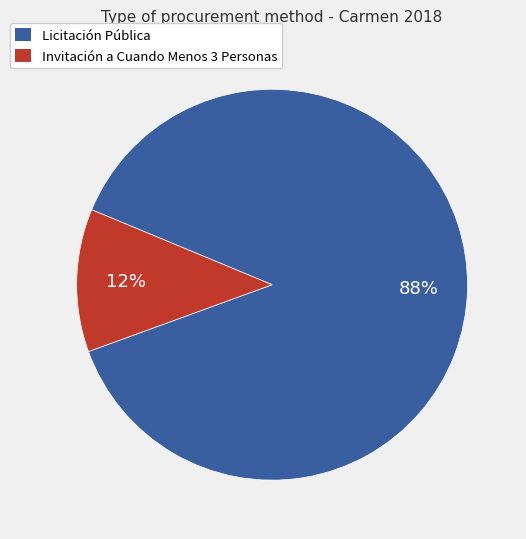

How many segments does this pie chart have?

2